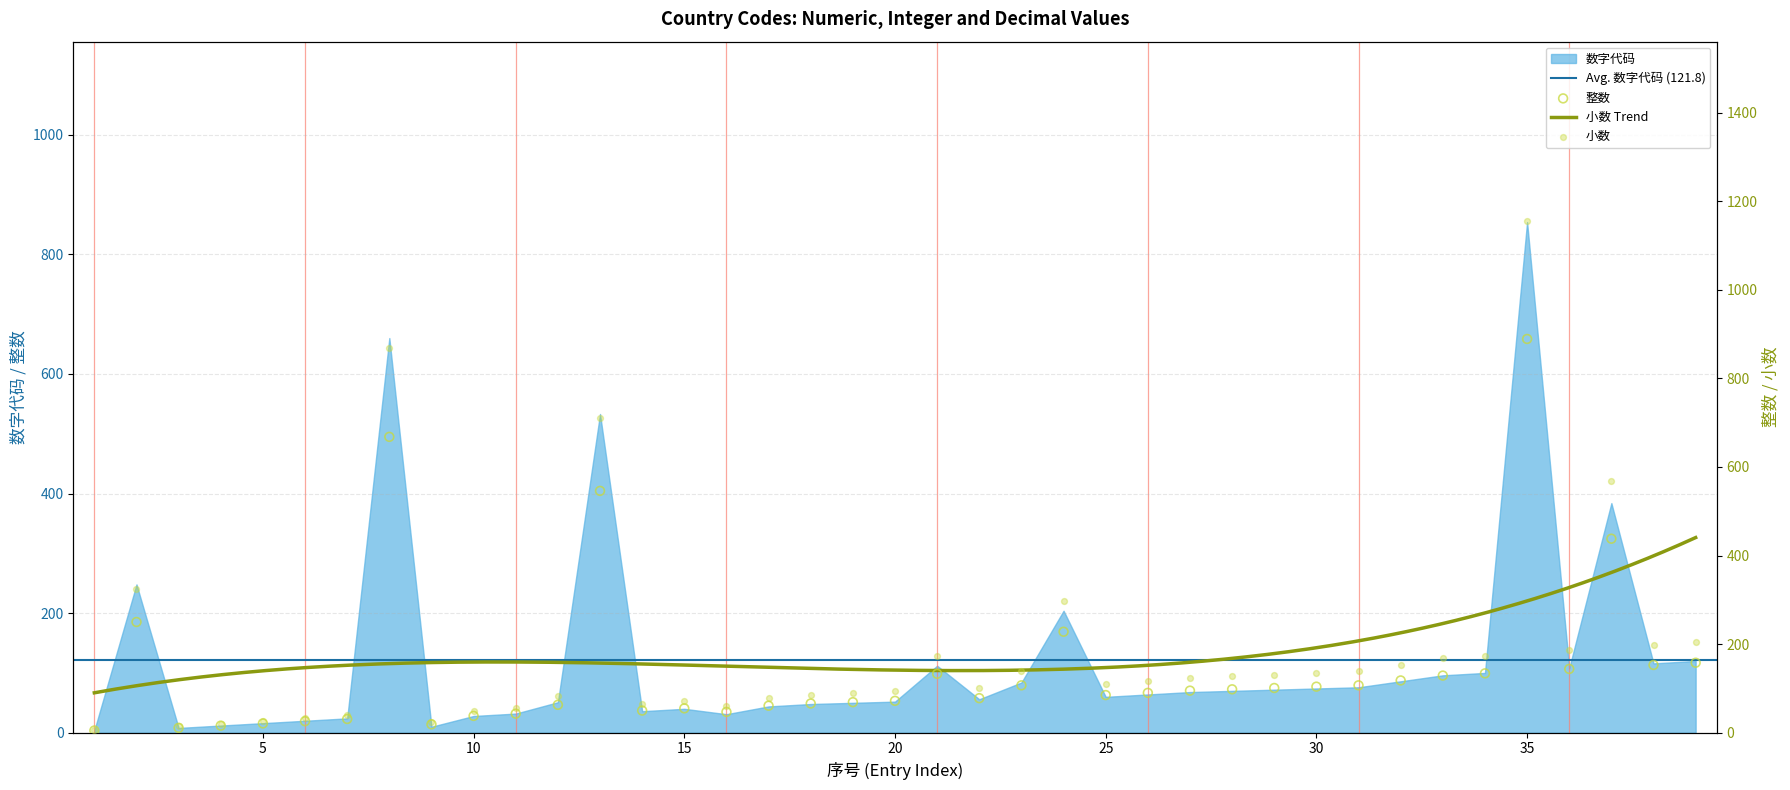

Which series reaches the minimum Y coordinate?

数字代码